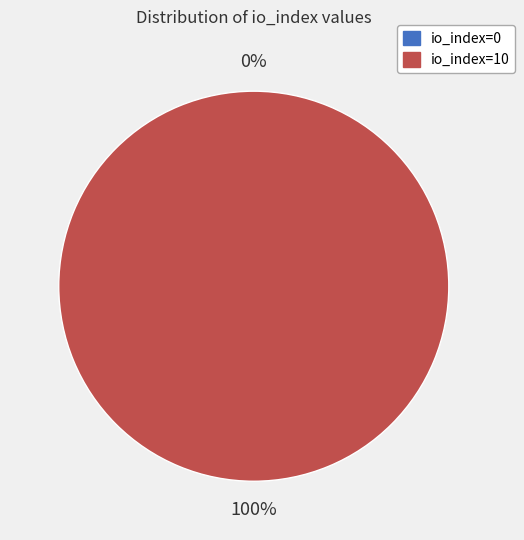

True or false: io_index=10 accounts for 100% of the total.

True